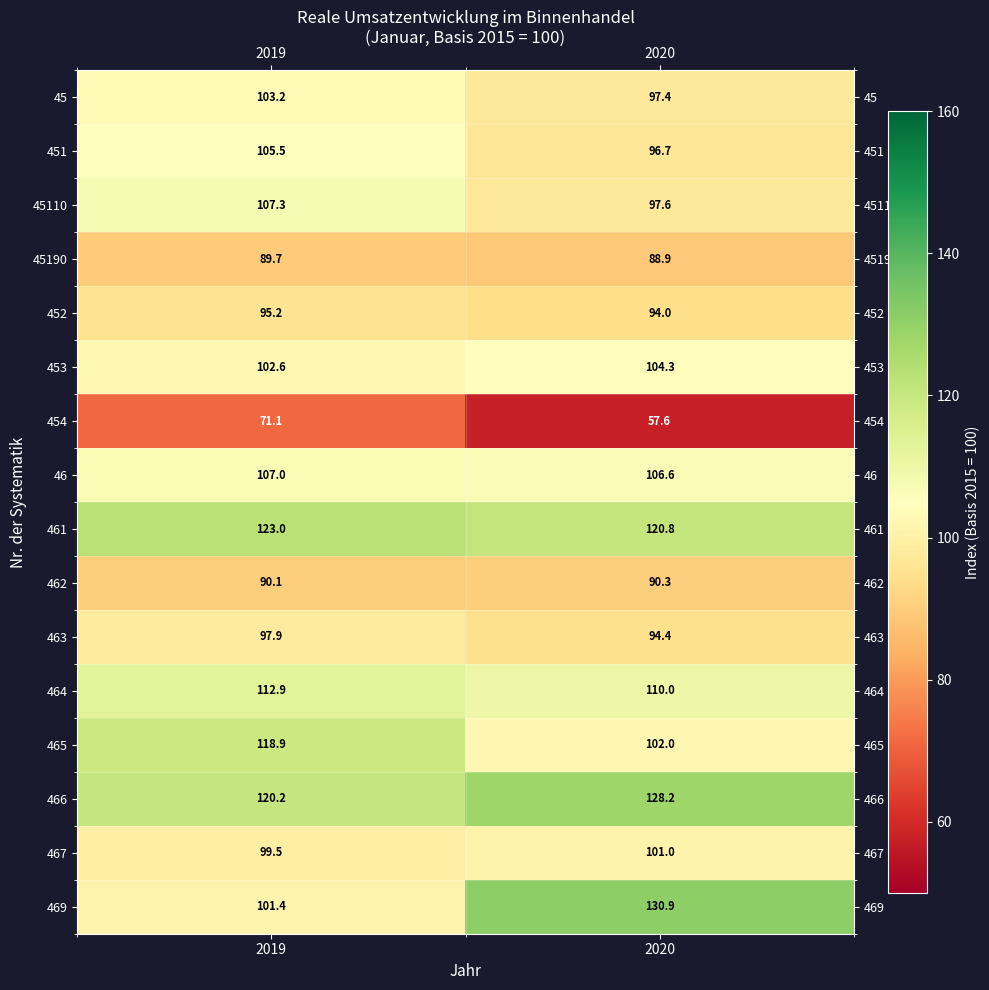

What is the average value of the 466 series?

124.2